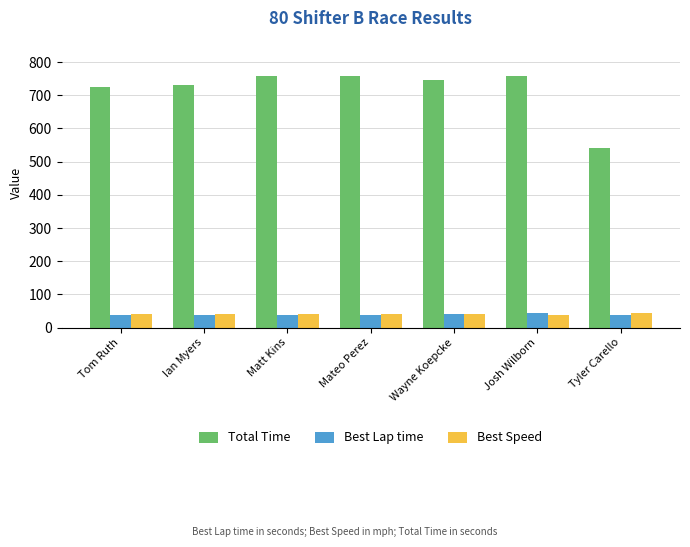

What is the sum of all Best Lap time values?

271.8